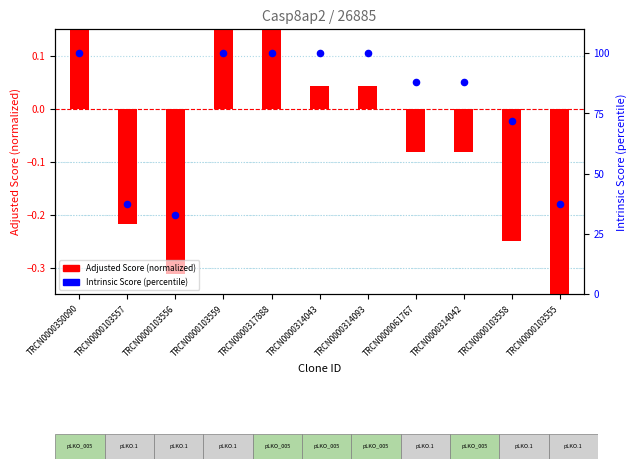

What are all the series names shown in the legend?

Adjusted Score (normalized), Intrinsic Score (percentile)